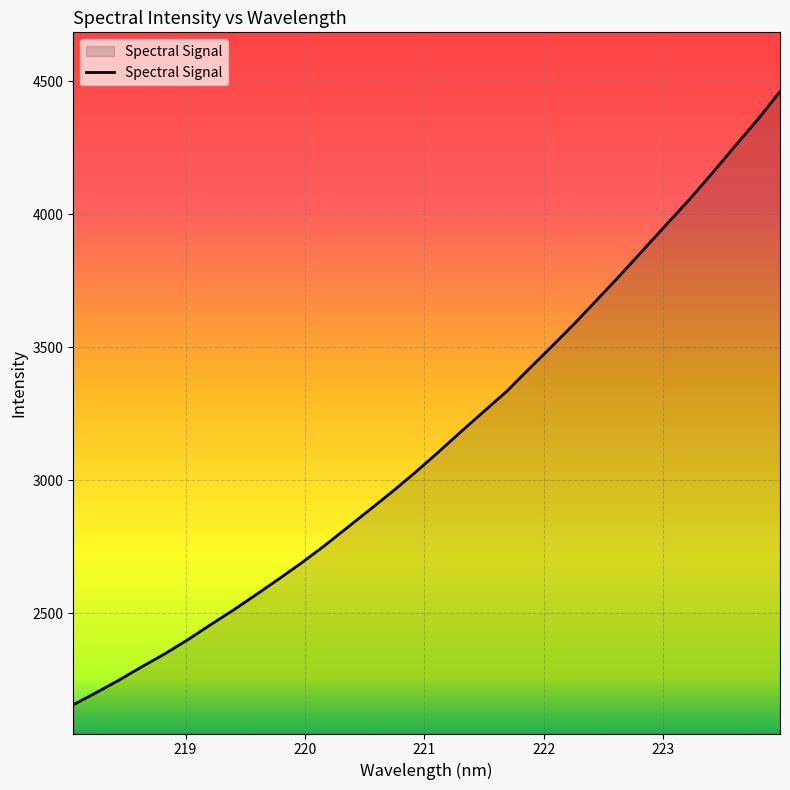

Does the chart have visible grid lines?

Yes